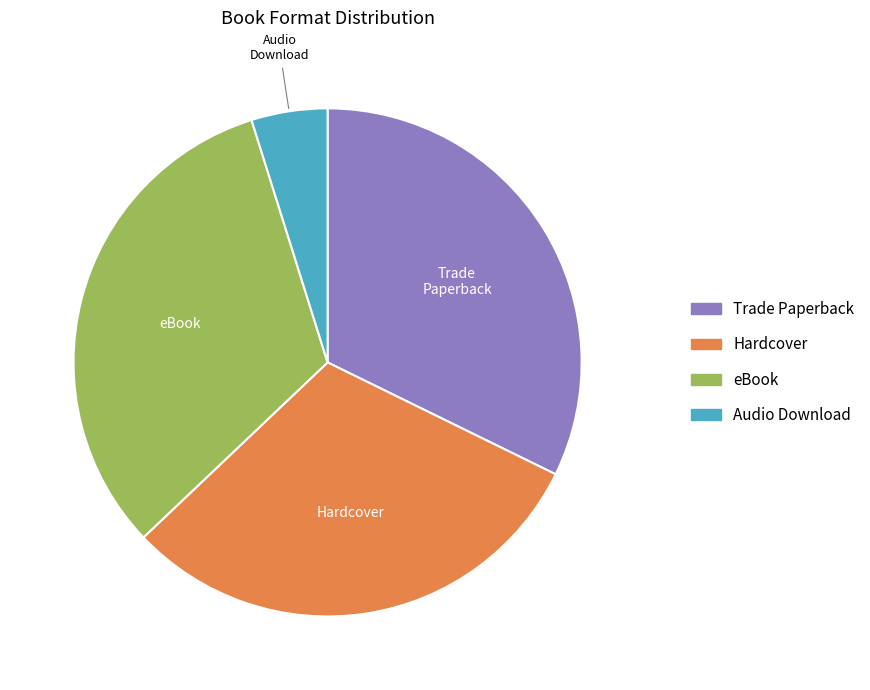

Which slice is the smallest?

Audio Download